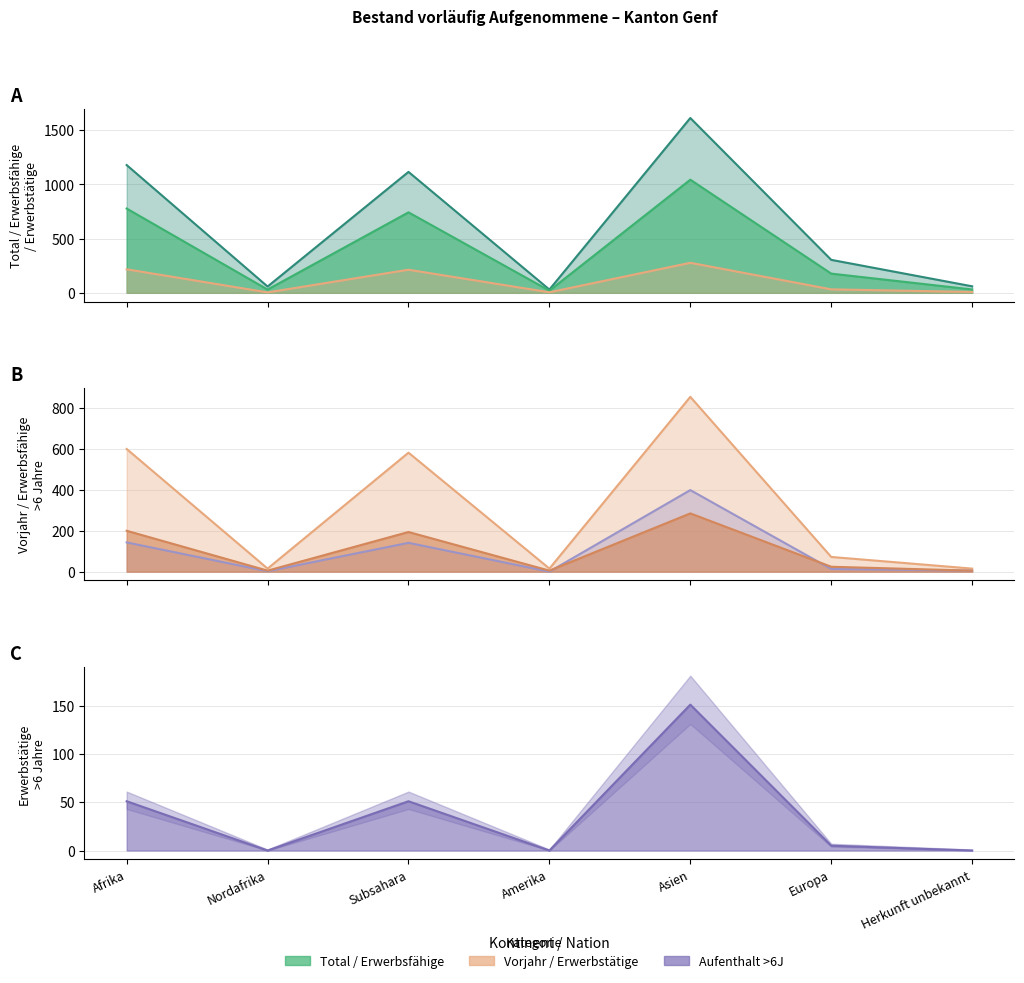

Reading left to right, extract all data points from this chart.

Total vorläufig Aufgenommene: 1178	58	1115	30	1612	304	60
Erwerbsfähige Personen: 777	30	742	20	1043	177	31
Erwerbstätige Personen: 217	4	213	5	277	32	8
Vorjahr Erwerbstätige: 600	15	582	15	855	72	15
Erwerbsfähige >6J: 143	2	141	0	399	13	5
Erwerbstätige >6J: 51	0	51	0	151	5	0